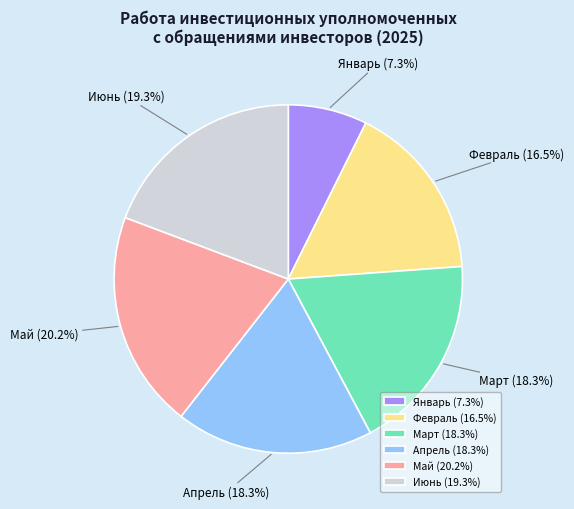

To the nearest percent, what is the average slice percentage?

17%